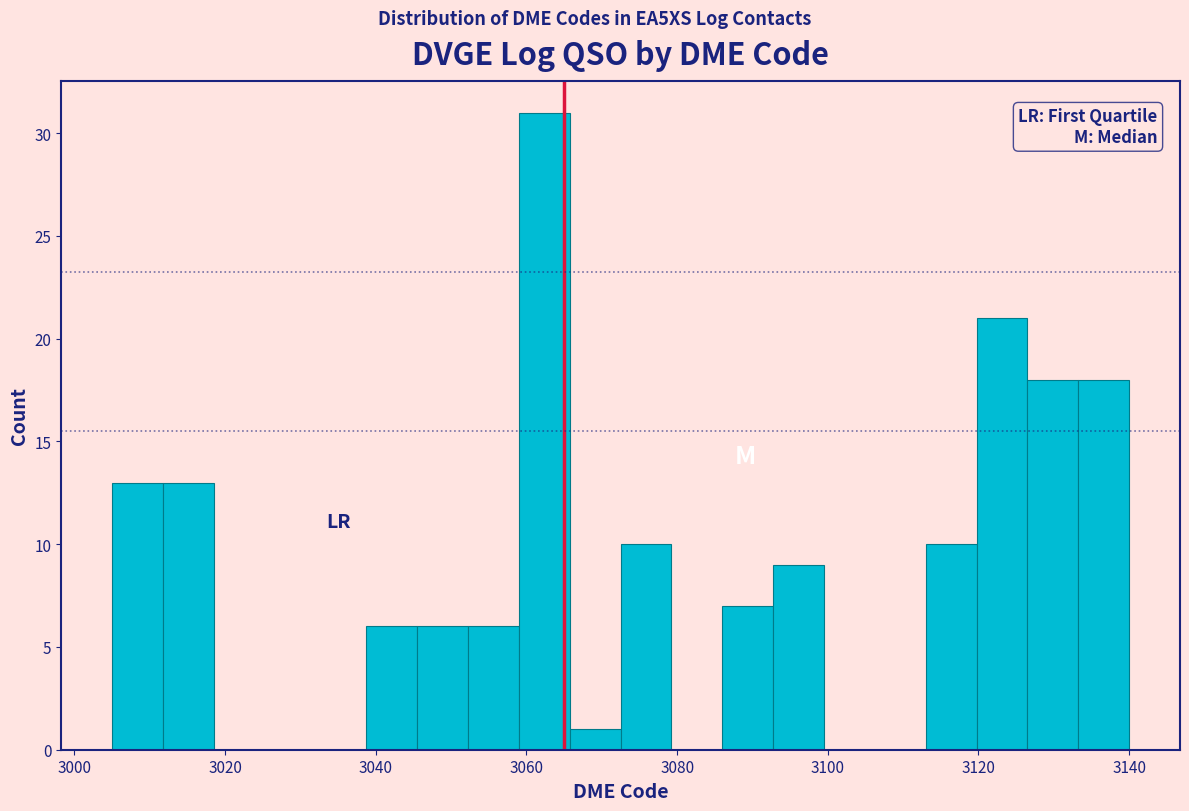

Around what value on the x-axis is the tallest bar? Give the approximate position of its centre, as read against the axis.

3062